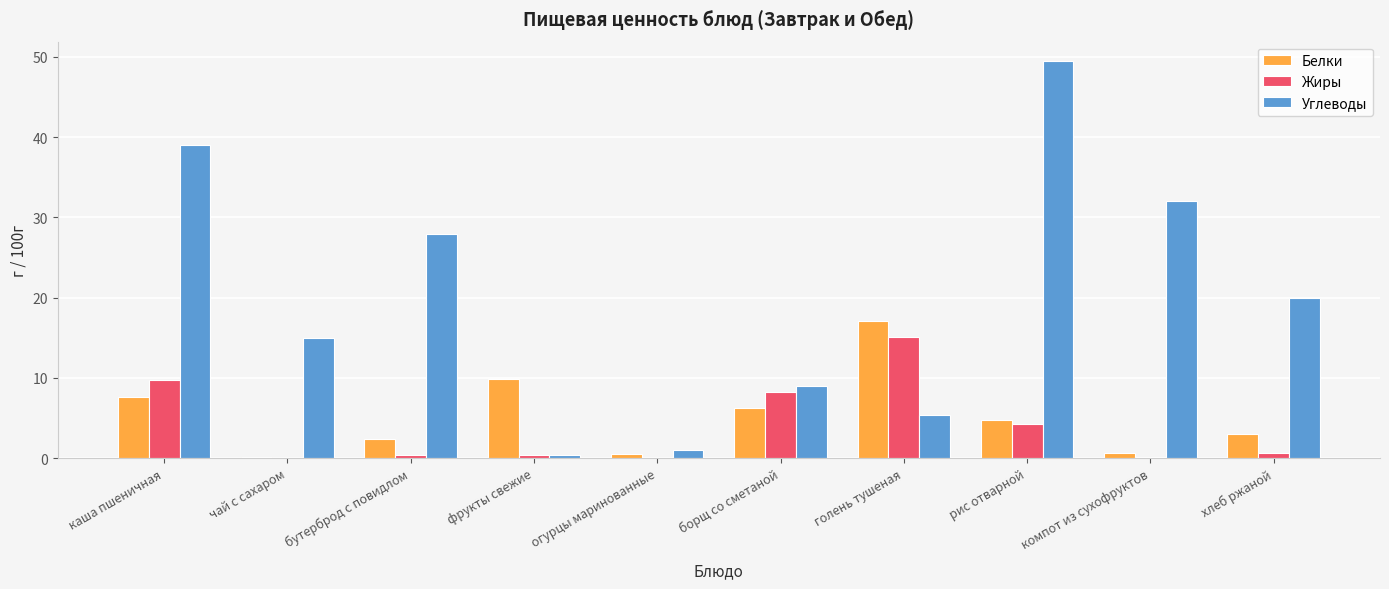

Which category has the highest value in the Белки series?

голень тушеная